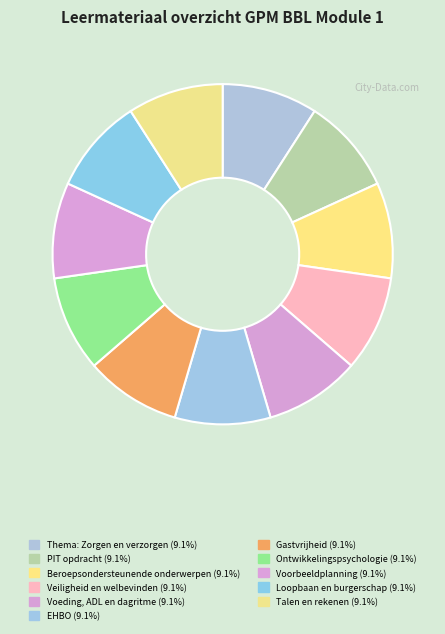

Does Loopbaan en burgerschap account for over 50% of the chart?

No